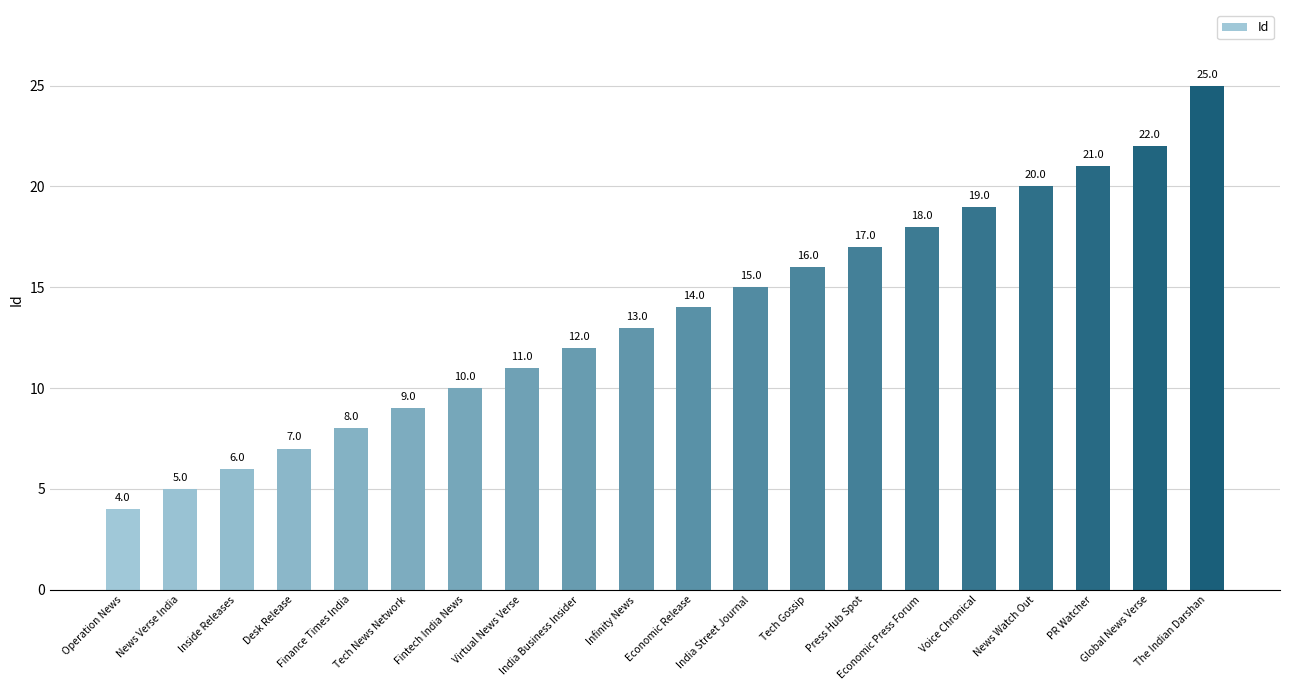

List the labels in order of value, largest first.

The Indian Darshan, Global News Verse, PR Watcher, News Watch Out, Voice Chronical, Economic Press Forum, Press Hub Spot, Tech Gossip, India Street Journal, Economic Release, Infinity News, India Business Insider, Virtual News Verse, Fintech India News, Tech News Network, Finance Times India, Desk Release, Inside Releases, News Verse India, Operation News